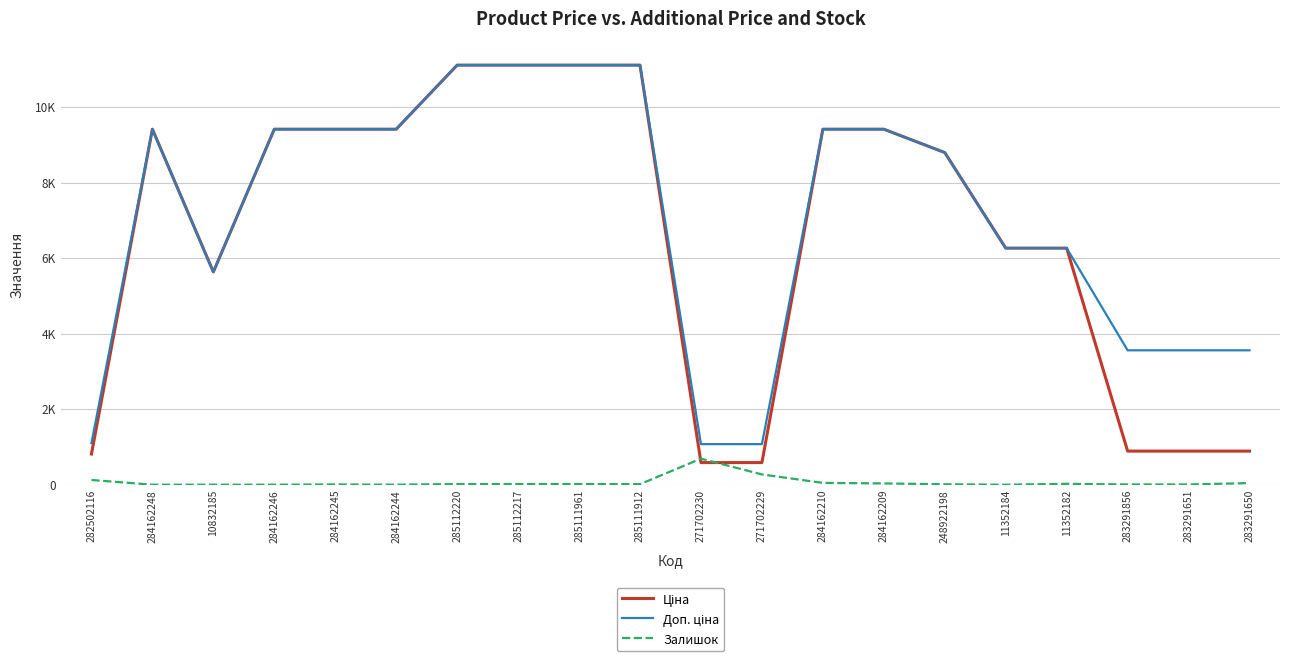

Rank the series at 284162245 from lowest to highest value.

Залишок, Ціна, Доп. ціна